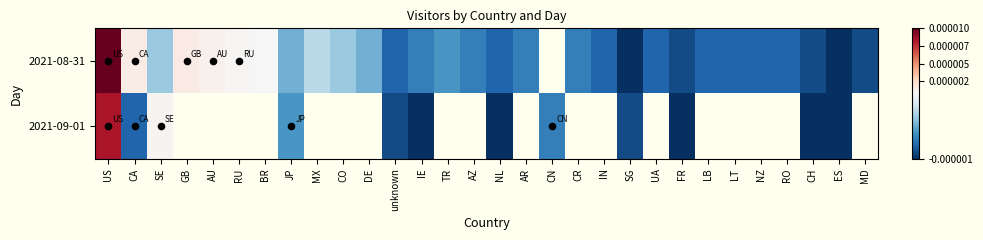

At how many categories does at least one series exceed 15?

1